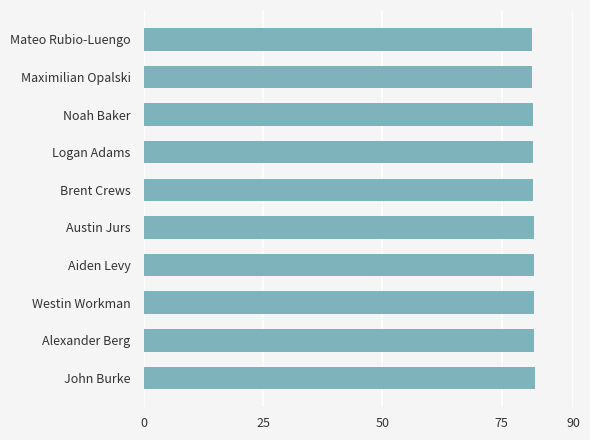

What is the value of the 8th bar from the top?

81.8